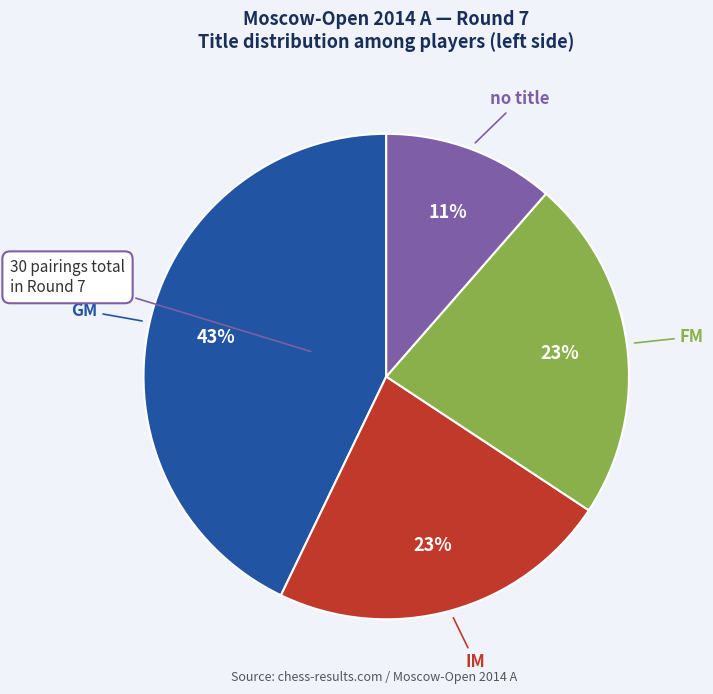

To the nearest percent, what is the combined percentage of no title and FM?

34%